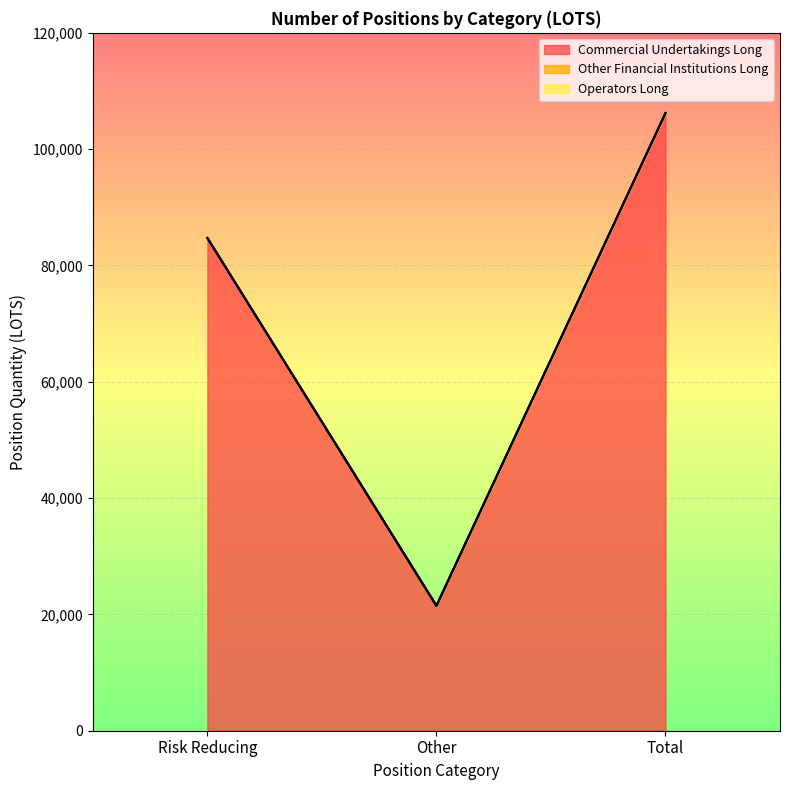

Reading right to left, transcribe all the data shown in this chart.

Commercial Undertakings Long: Total=106200	Other=21480	Risk Reducing=84720
Other Financial Institutions Long: Total=0	Other=0	Risk Reducing=0
Operators Long: Total=0	Other=0	Risk Reducing=0